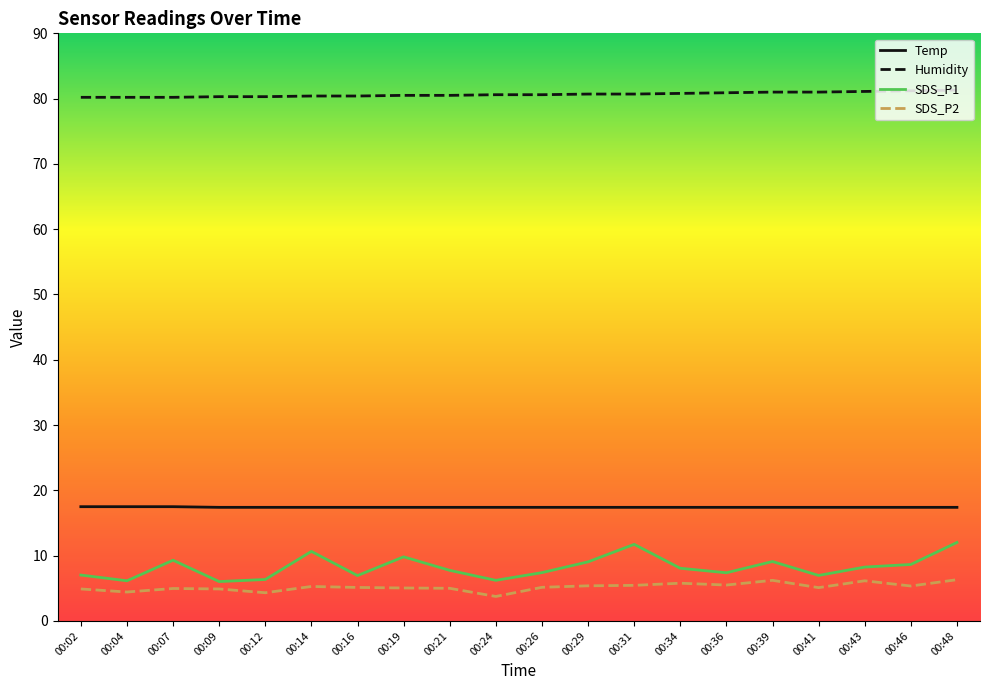

What is the lowest value of the Humidity series?

80.2